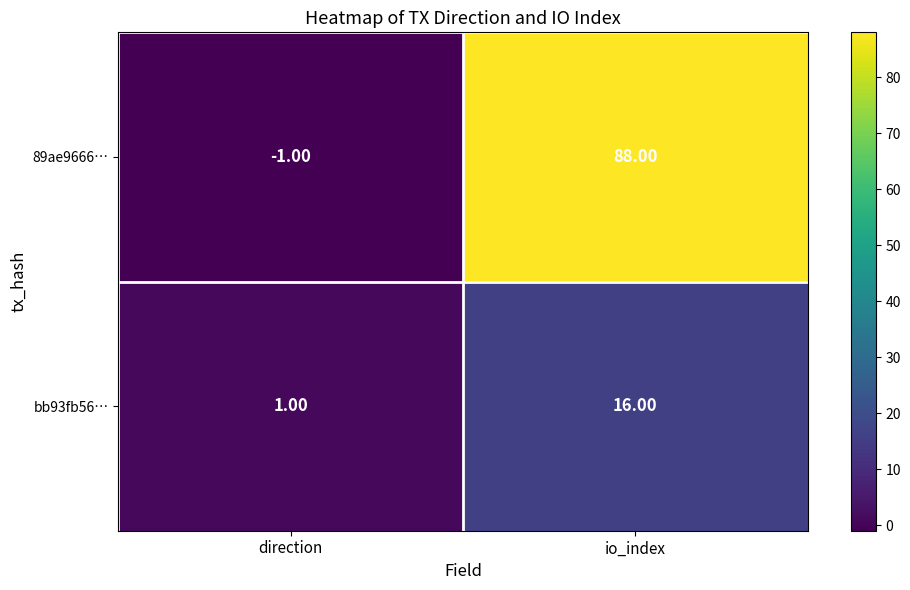

Rank the series by their average value, from lowest to highest.

bb93fb56…, 89ae9666…